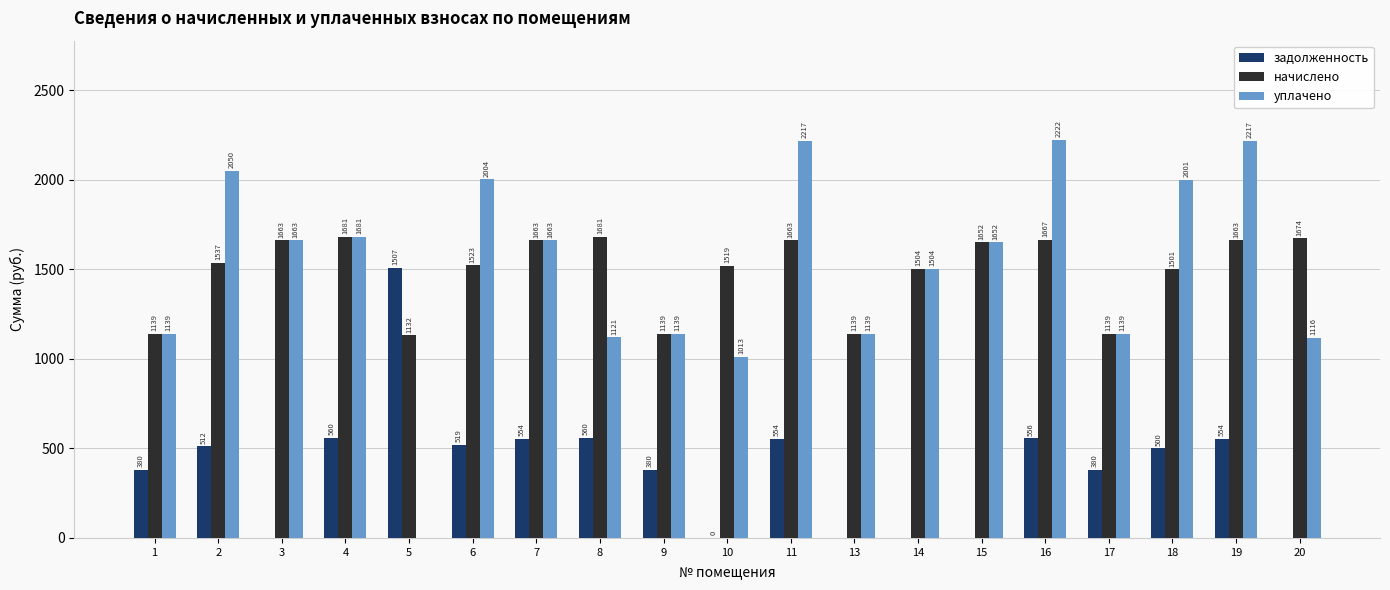

Are the bars horizontal?

No